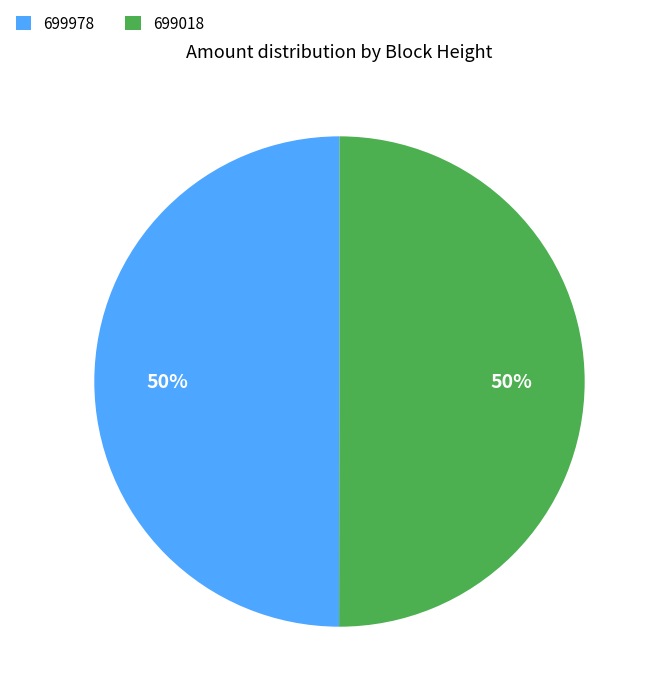

Is it true that 699018 is 56% of the pie?

False